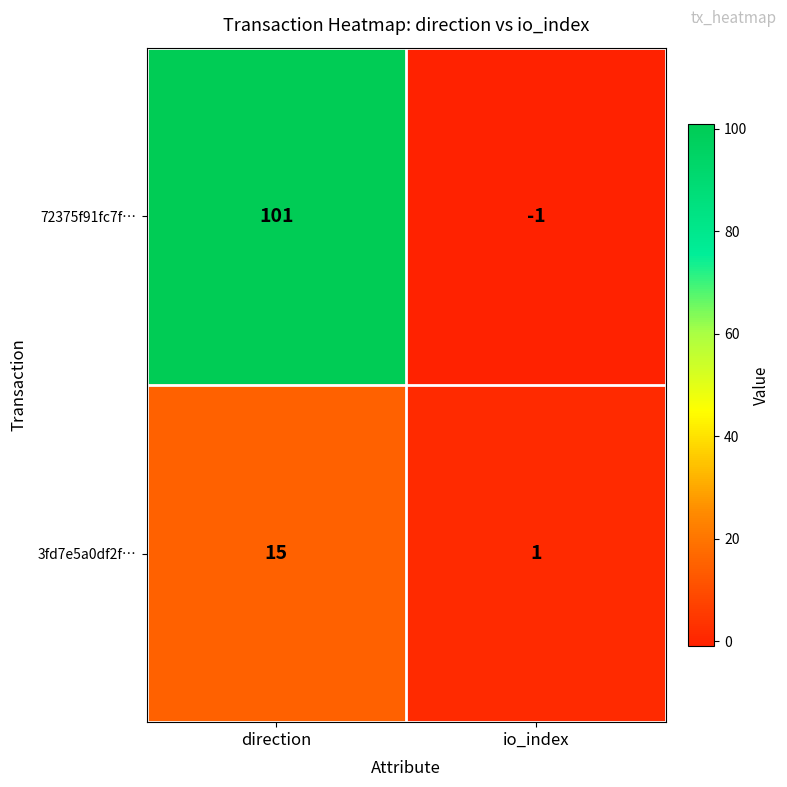

List the series in order of their peak value, lowest first.

3fd7e5a0df2f…, 72375f91fc7f…